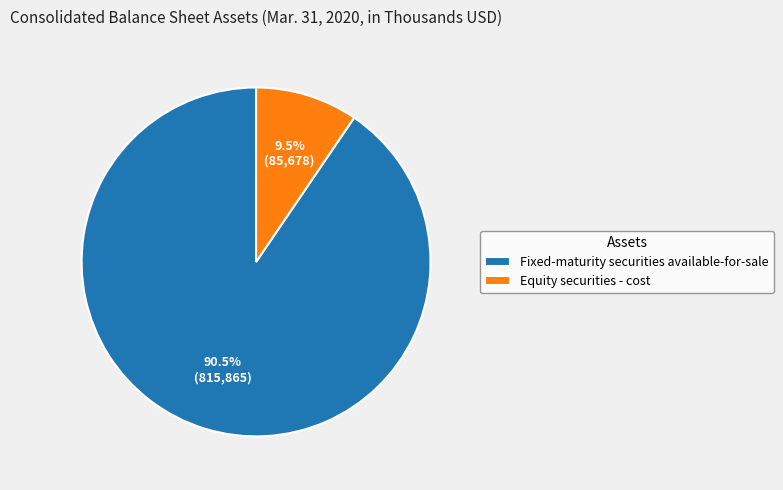

True or false: Equity securities - cost accounts for 15% of the total.

False